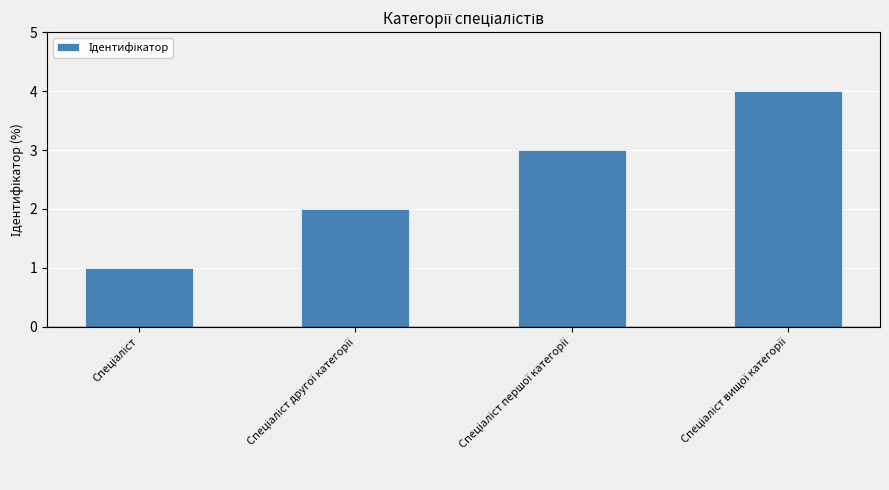

What is the difference between the maximum and minimum values?

3